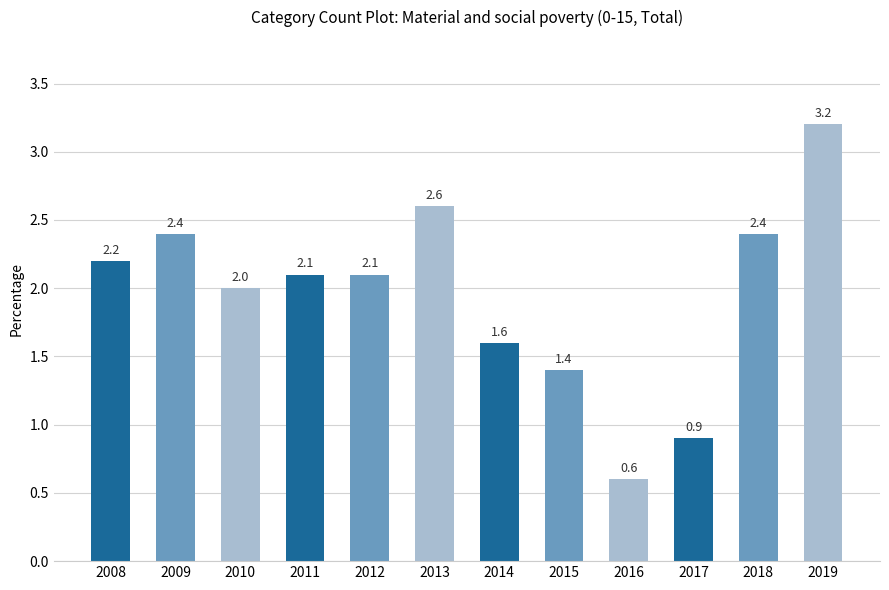

At which category does the chart reach its peak across all series?

2019